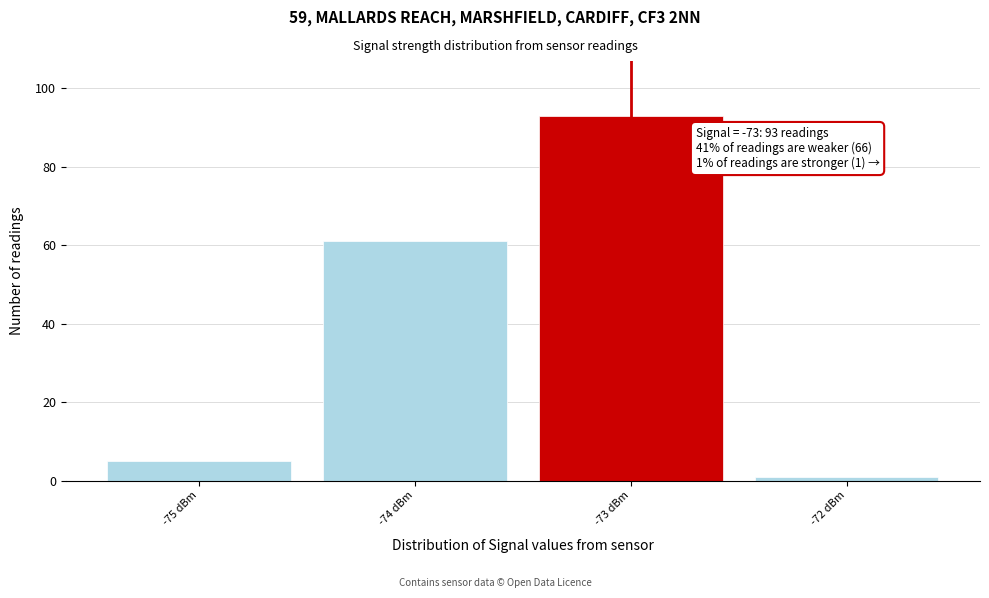

Over which range of the x-axis is the bar tallest?

-73.5 to -72.5